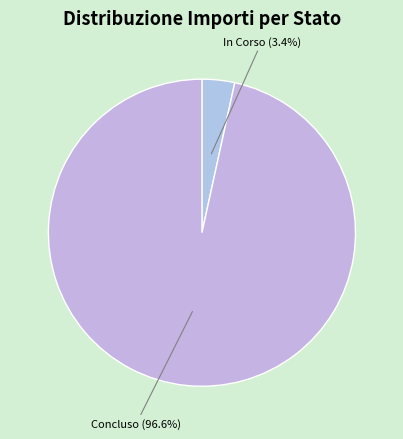

How many segments does this pie chart have?

2